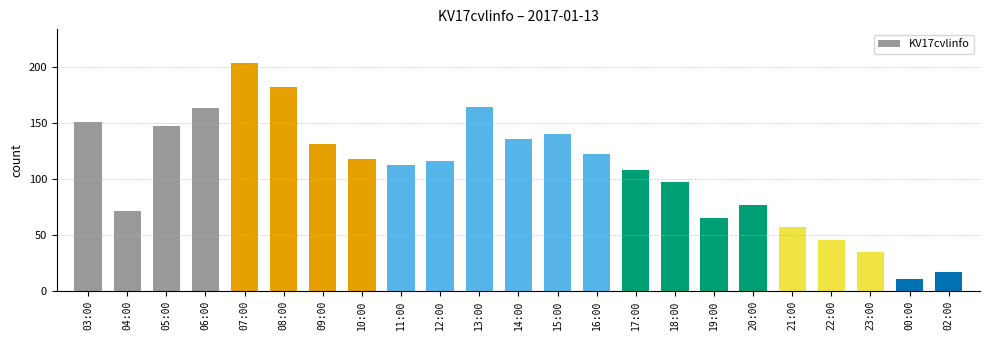

Where is the data nearest to the value 107?

17:00